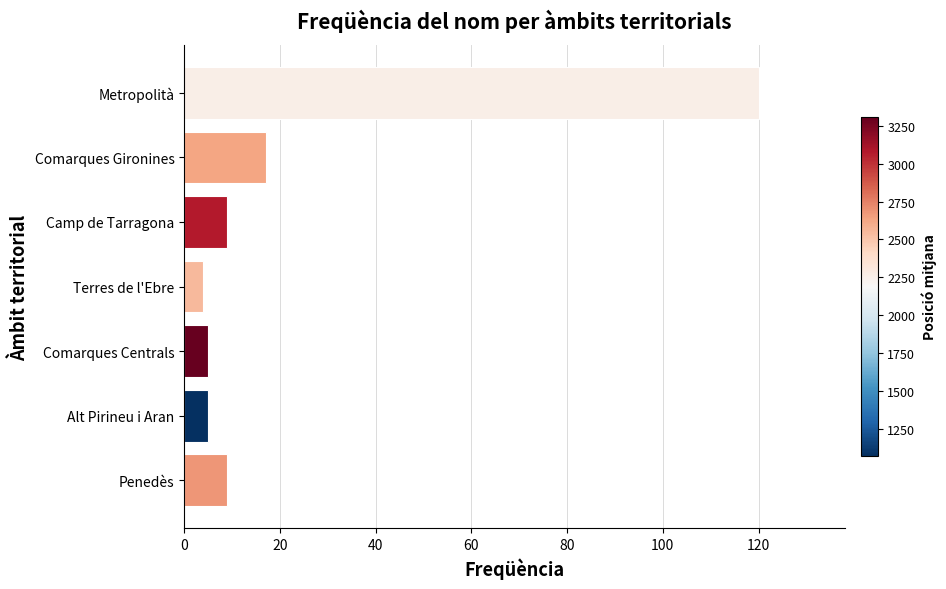

What is the ratio of the value at Terres de l'Ebre to the value at Penedès?

0.4